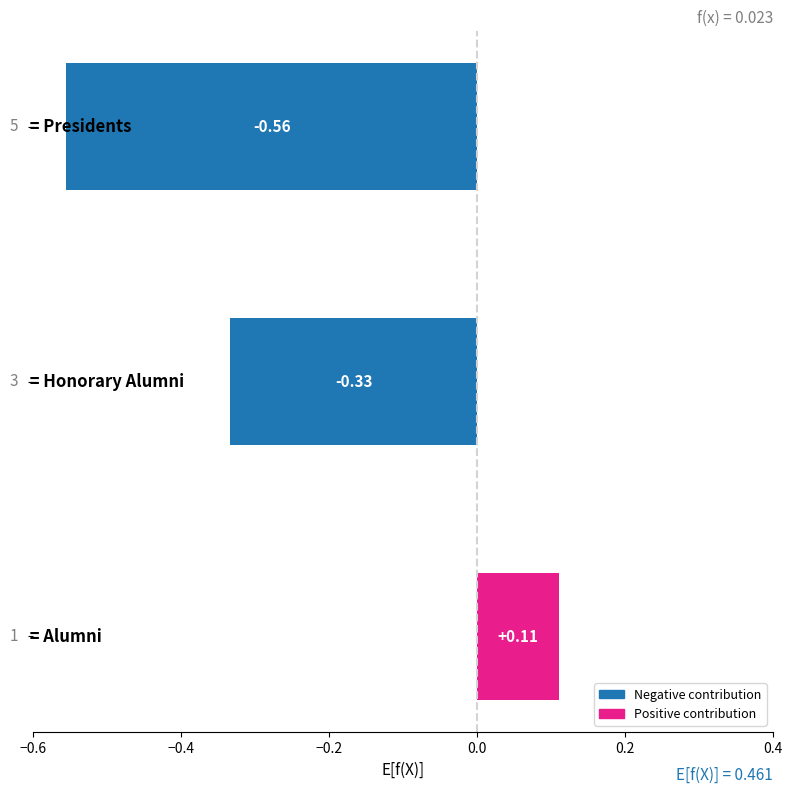

What is the sum of all values?

-0.8